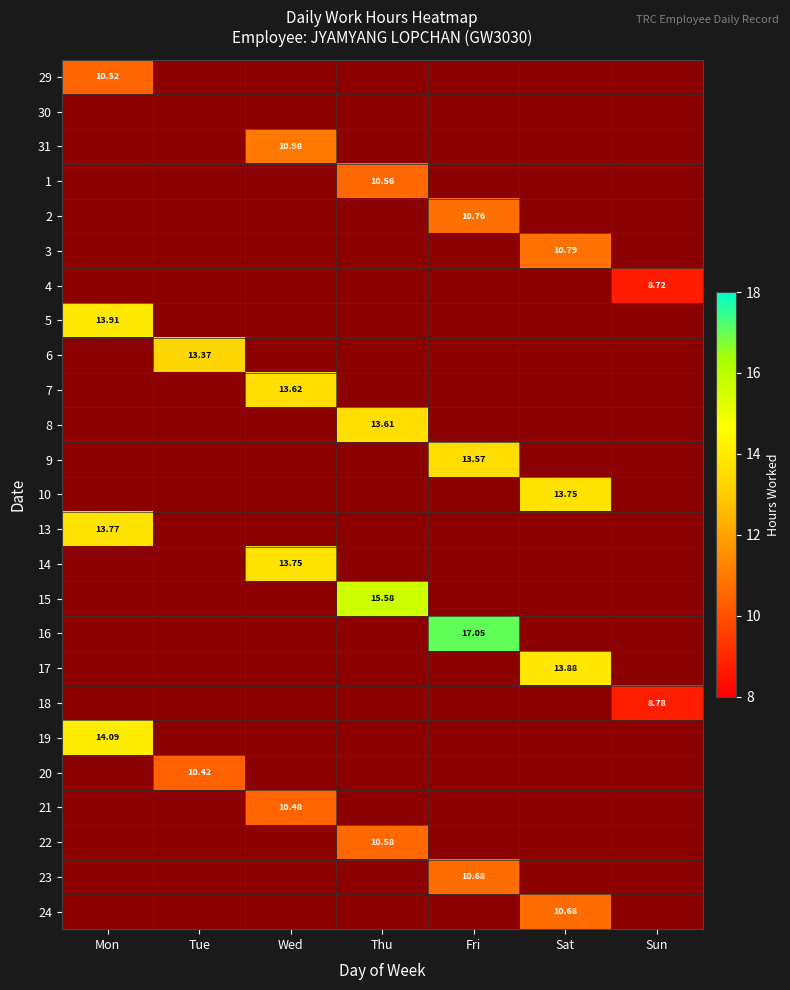

The 21 series shows 13.8 at Wed. True or false?

False